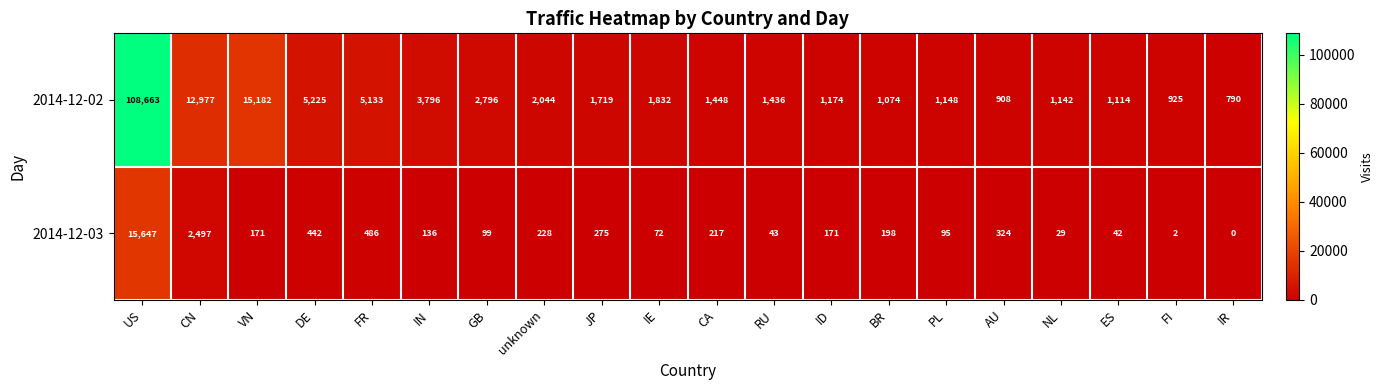

Rank the series by their average value, from highest to lowest.

2014-12-02, 2014-12-03